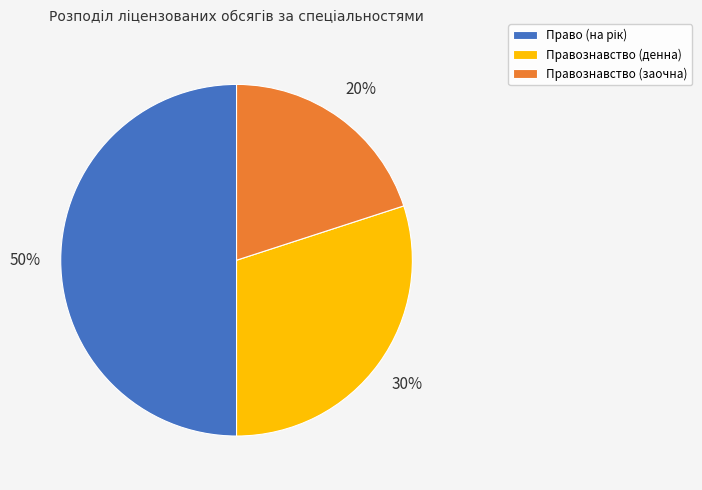

The Правознавство (денна) slice represents 30% of the pie. True or false?

True